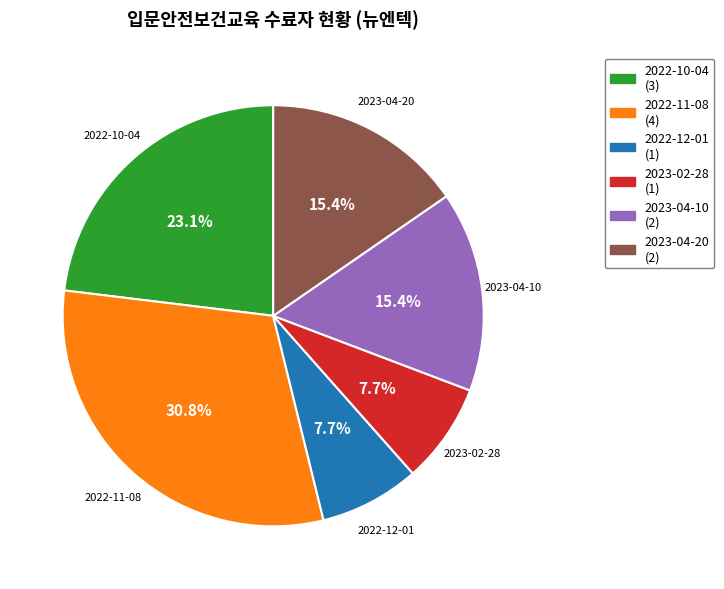

To the nearest percent, what is the difference between the 2023-04-10 and 2022-12-01 slice percentages?

8%